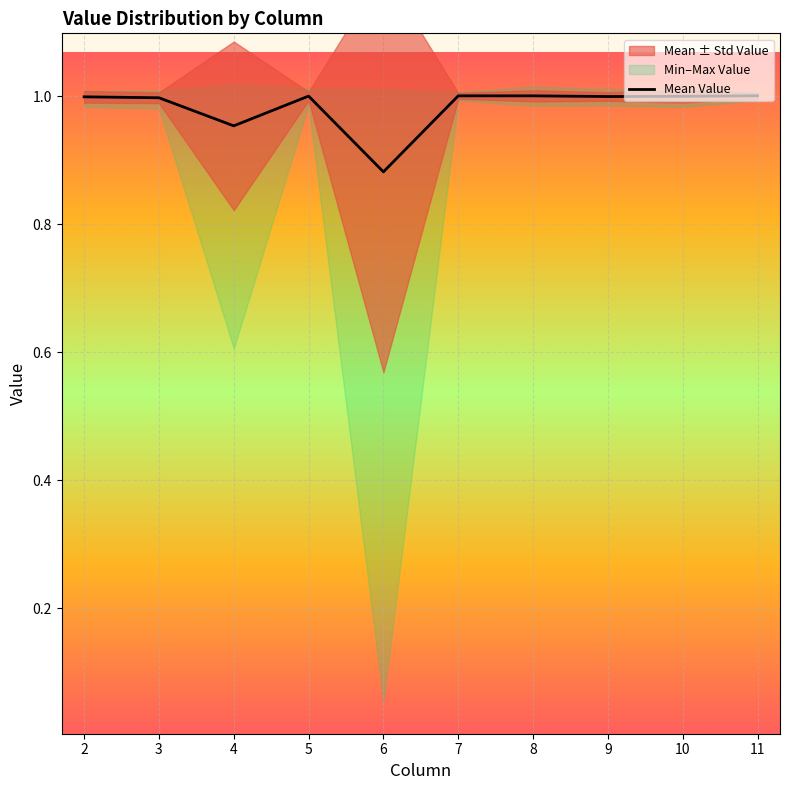

Which label corresponds to the largest value in the chart?

11